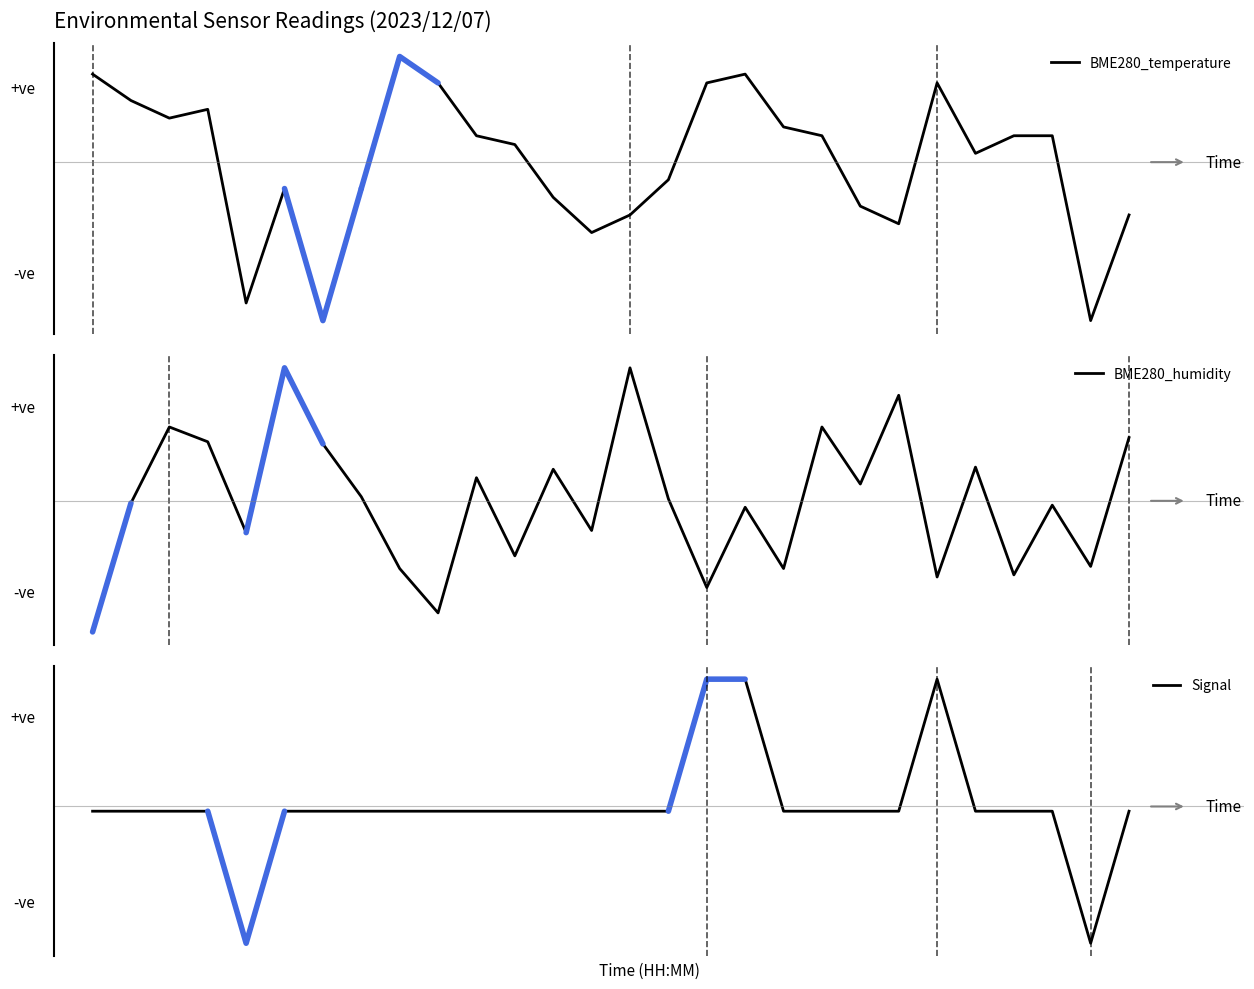

Which series has the widest spread of values?

Signal